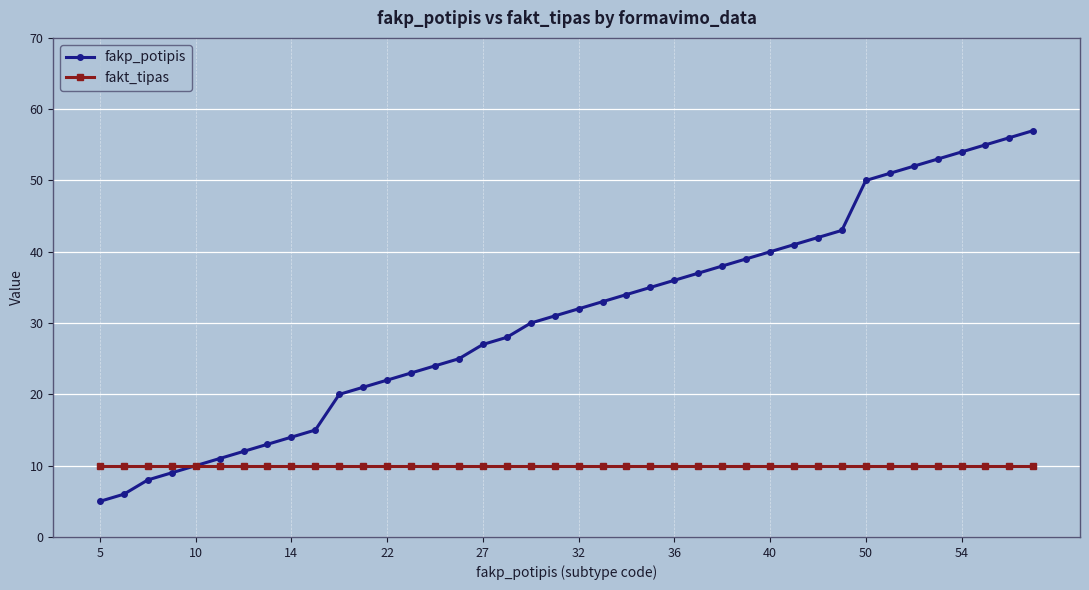

What is the minimum value shown in the chart?

5